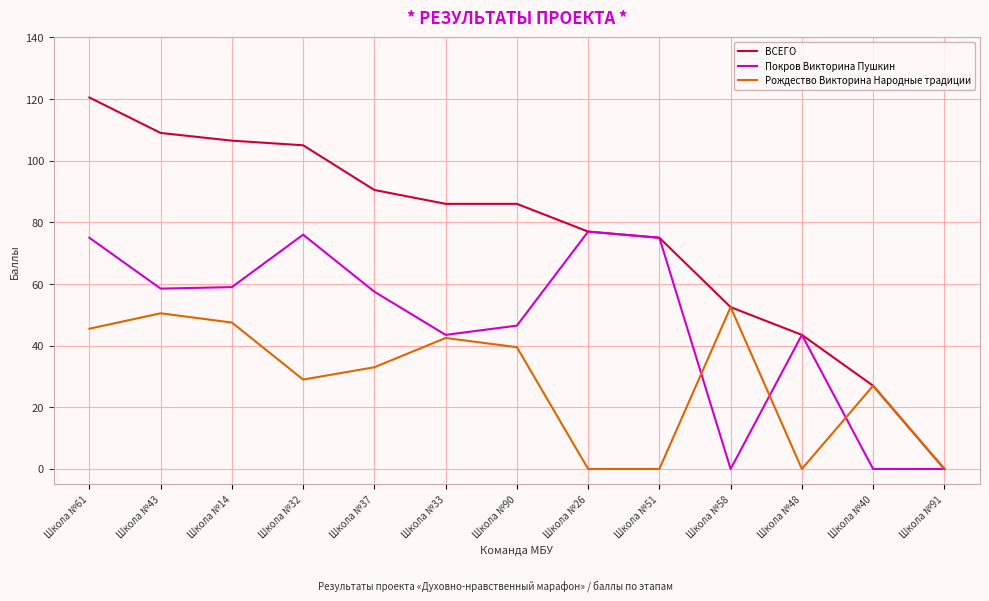

List the series in order of their overall mean, lowest first.

Рождество Викторина Народные традиции, Покров Викторина Пушкин, ВСЕГО